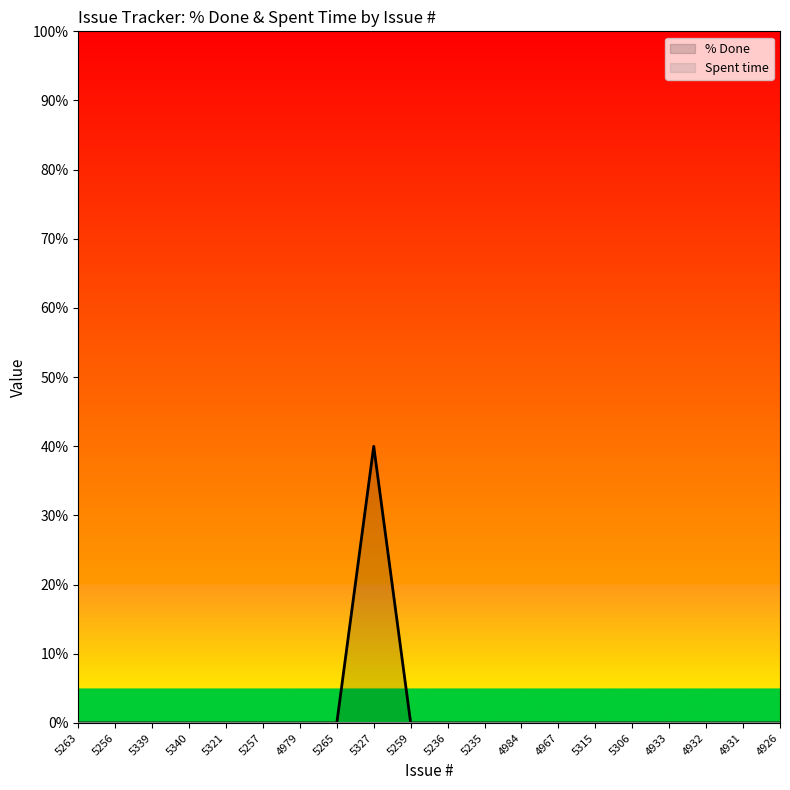

True or false: Spent time has more than 2 interior local peaks.

False